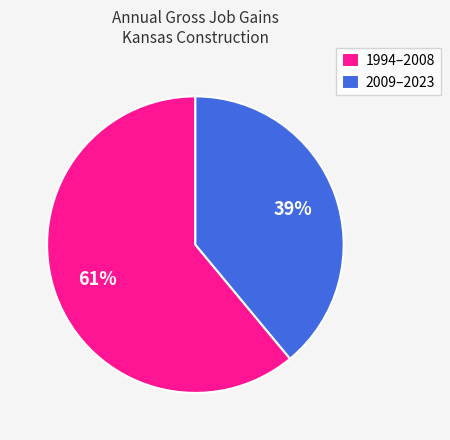

To the nearest percent, what percentage of the pie is 1994–2008?

61%